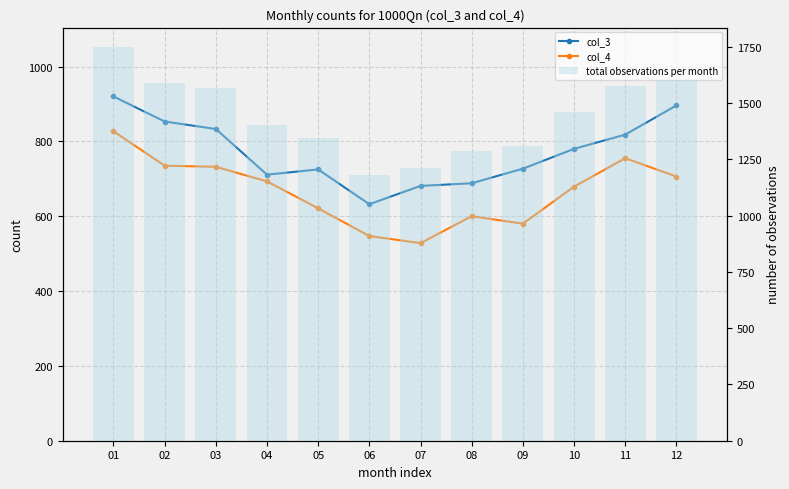

At which label does col_4 first exceed 693?

01